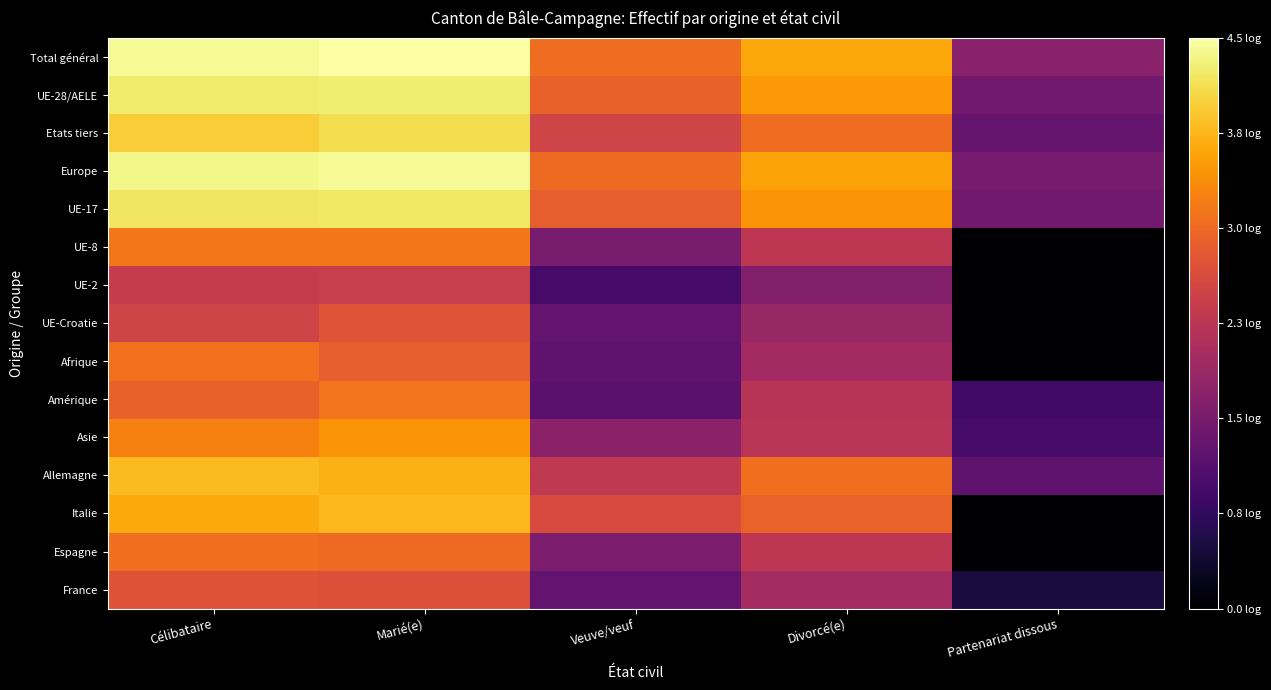

What is the total value across all series at Marié(e)?

52.5